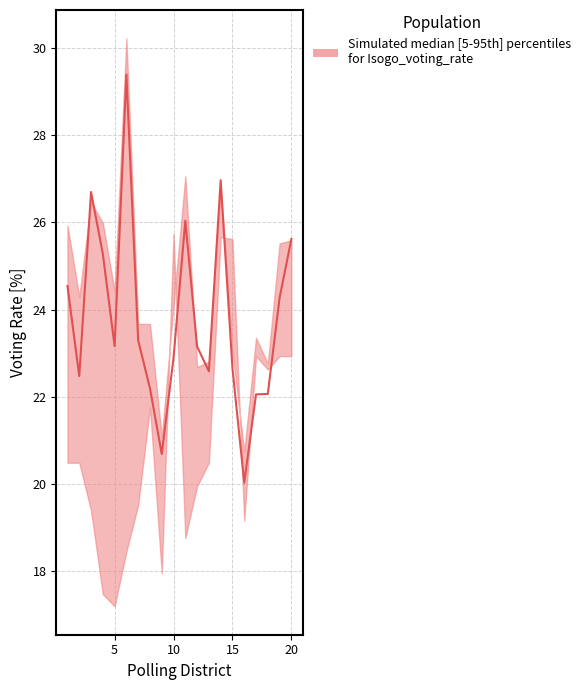

What is the value of the lower point at the 17th from the left?

22.9